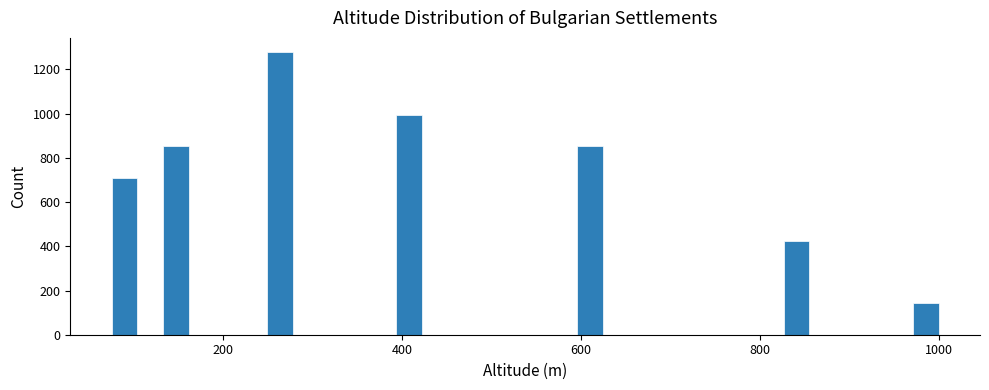

Around what value on the x-axis is the tallest bar? Give the approximate position of its centre, as read against the axis.

260